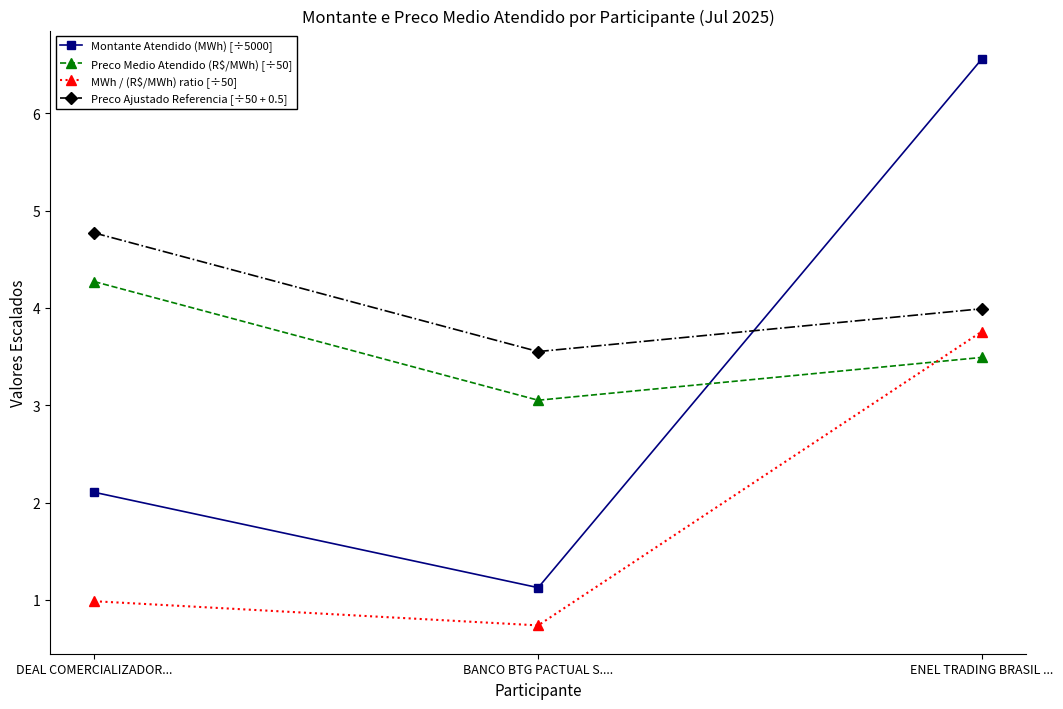

What is the difference between the Montante Atendido (MWh) [÷5000] values at DEAL COMERCIALIZADOR... and ENEL TRADING BRASIL ...?

4.5